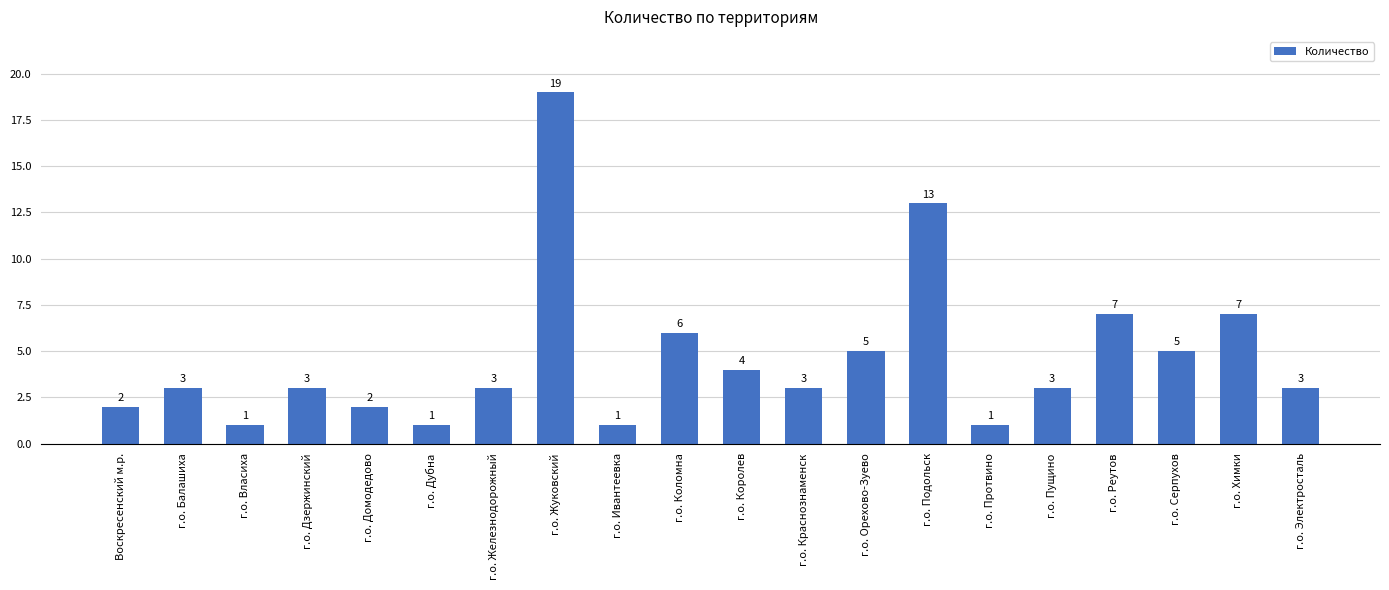

What is the label of the 8th bar from the left?

г.о. Жуковский